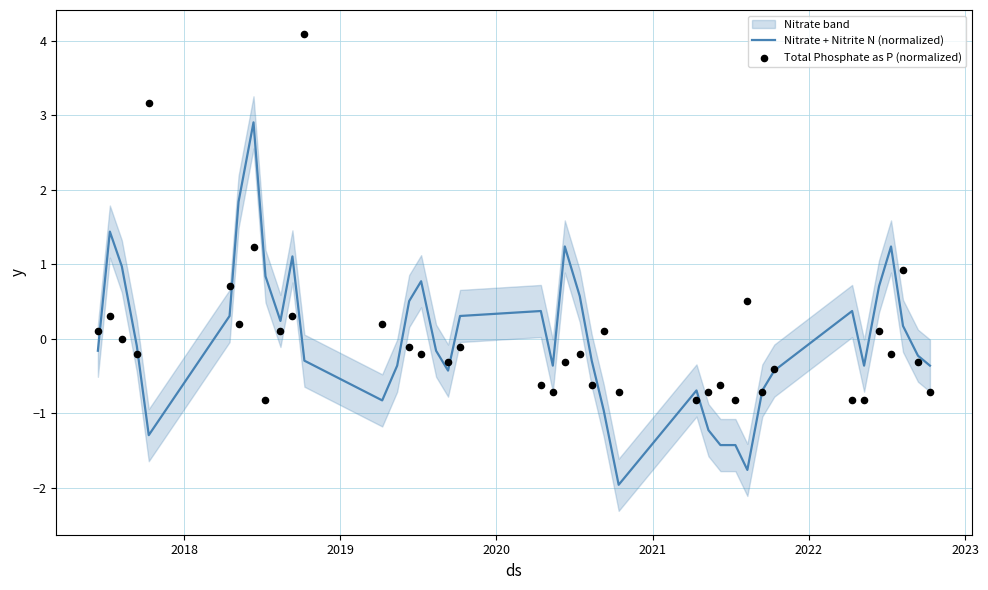

Which series has the largest total across all categories?

Nitrate + Nitrite N (normalized)